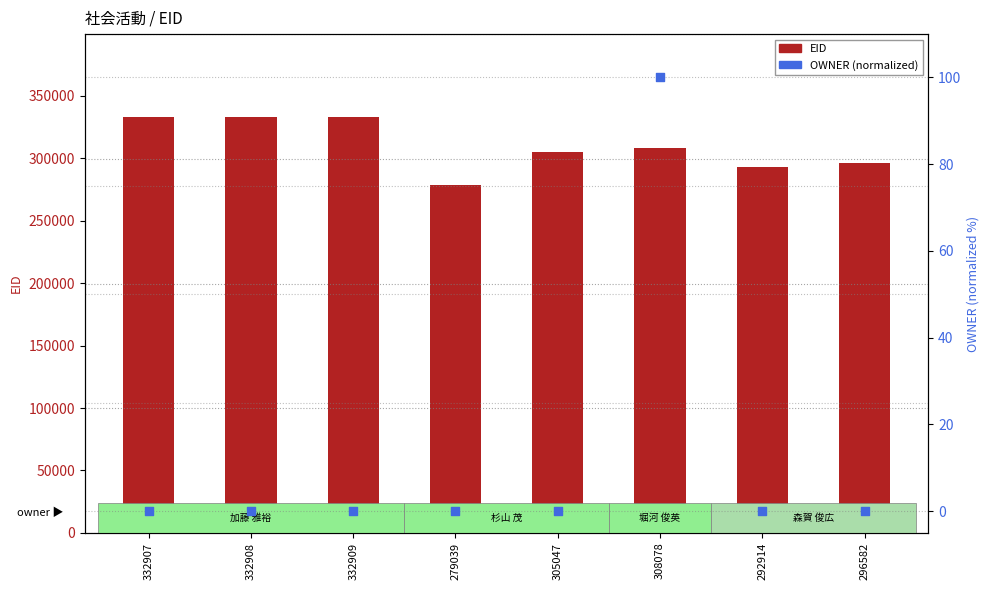

Which series reaches the maximum Y coordinate?

EID